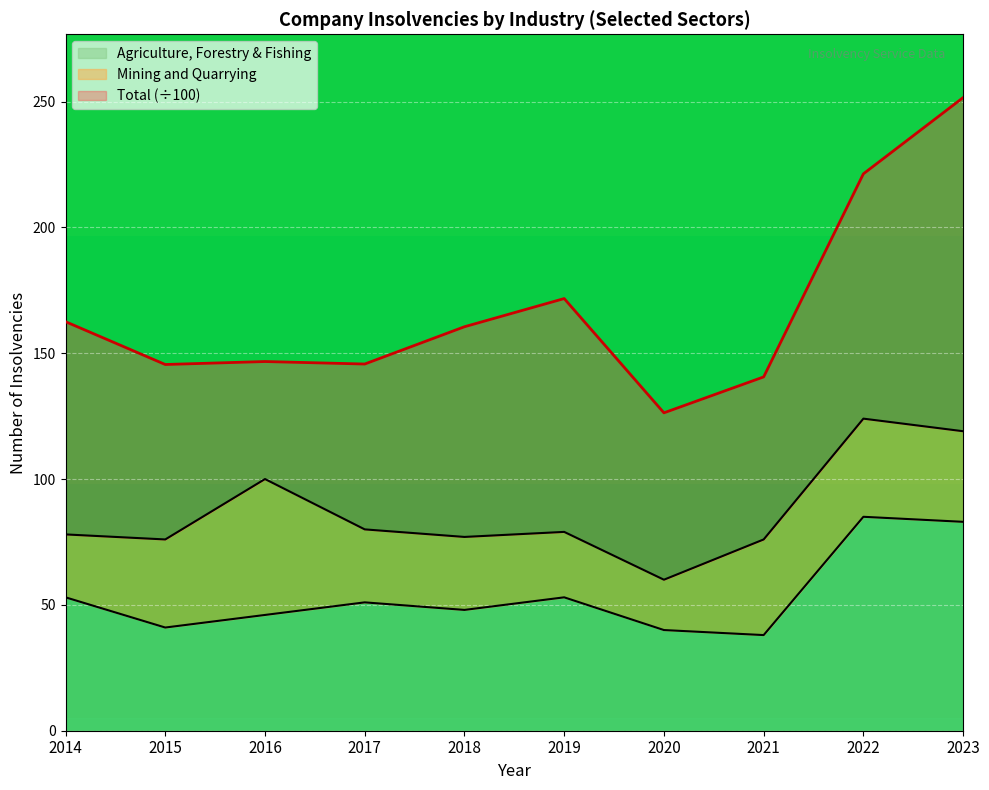

What is the average value of the Agriculture, Forestry & Fishing series?

53.8